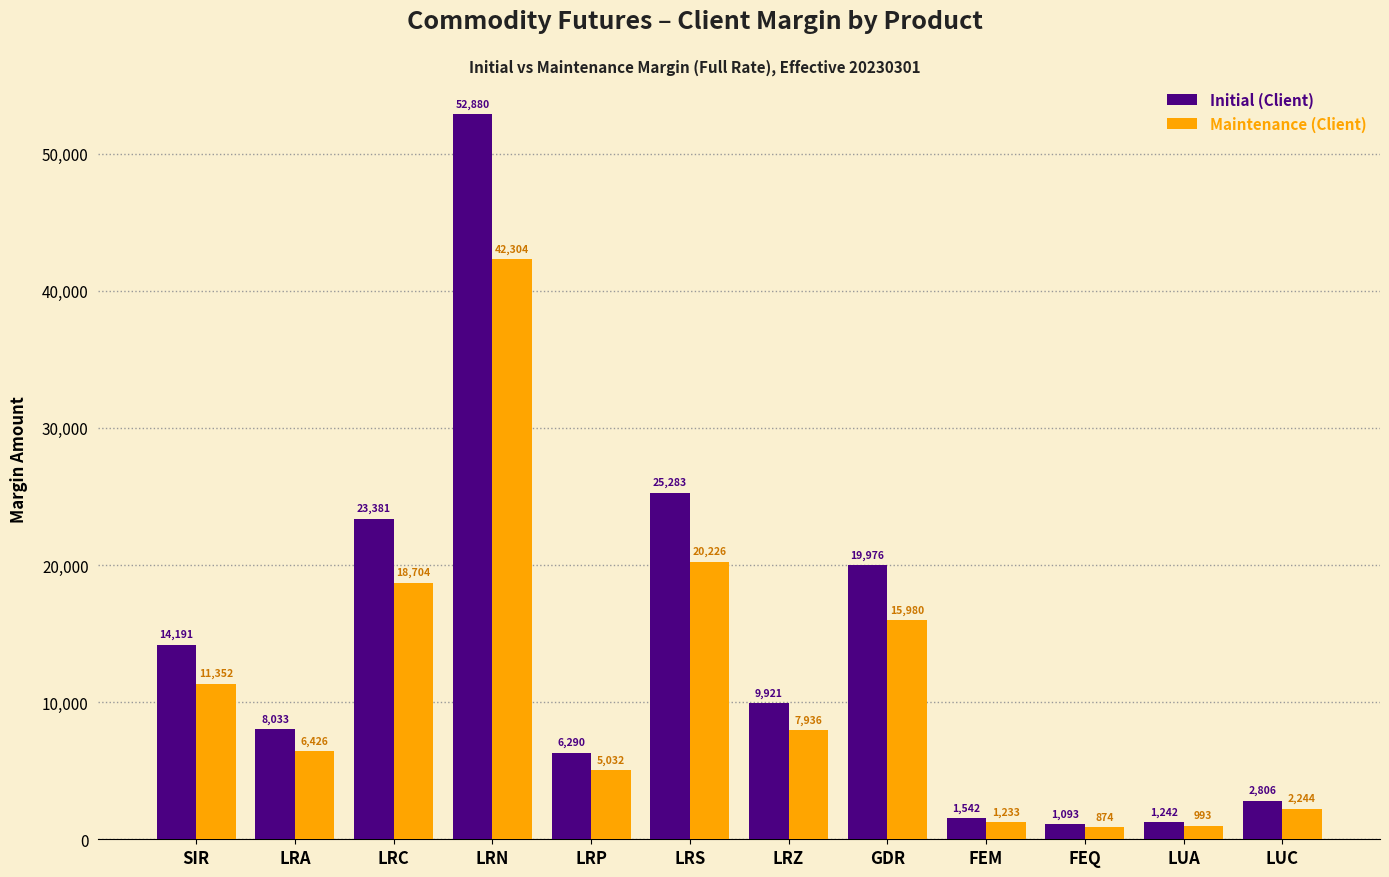

What is the sum of the Maintenance (Client) values at LRC and LRN?

61008